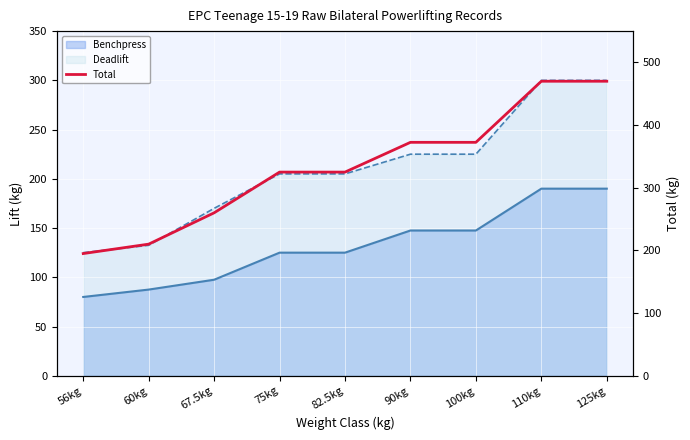

What position from the left is 100kg?

7